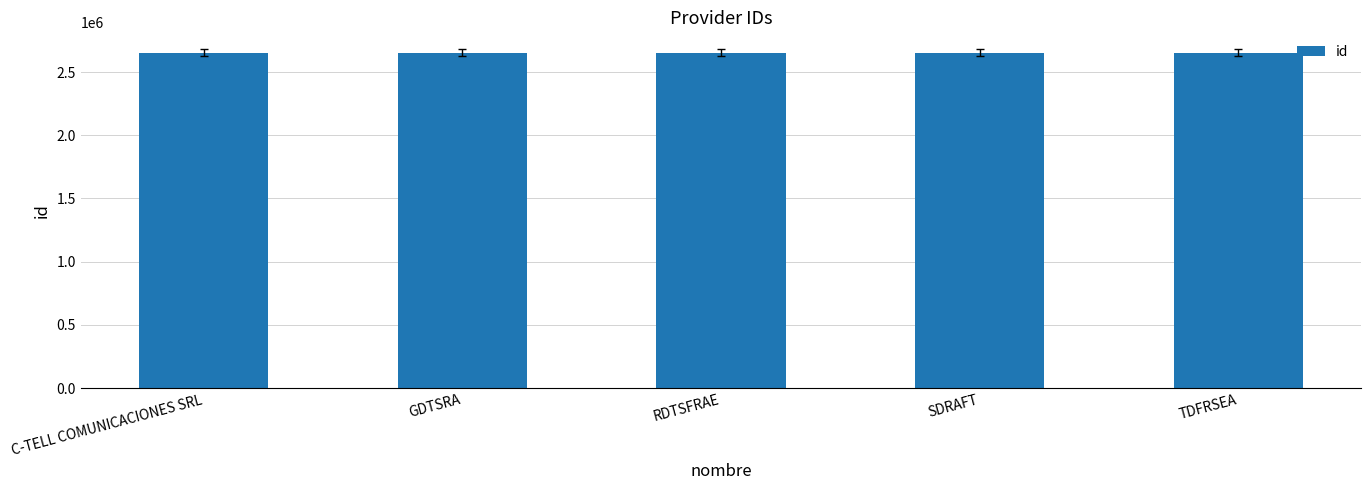

Does the chart contain any negative values?

No